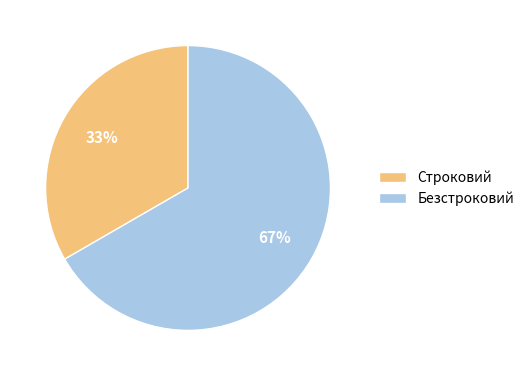

Which category has the biggest portion of the pie?

Безстроковий